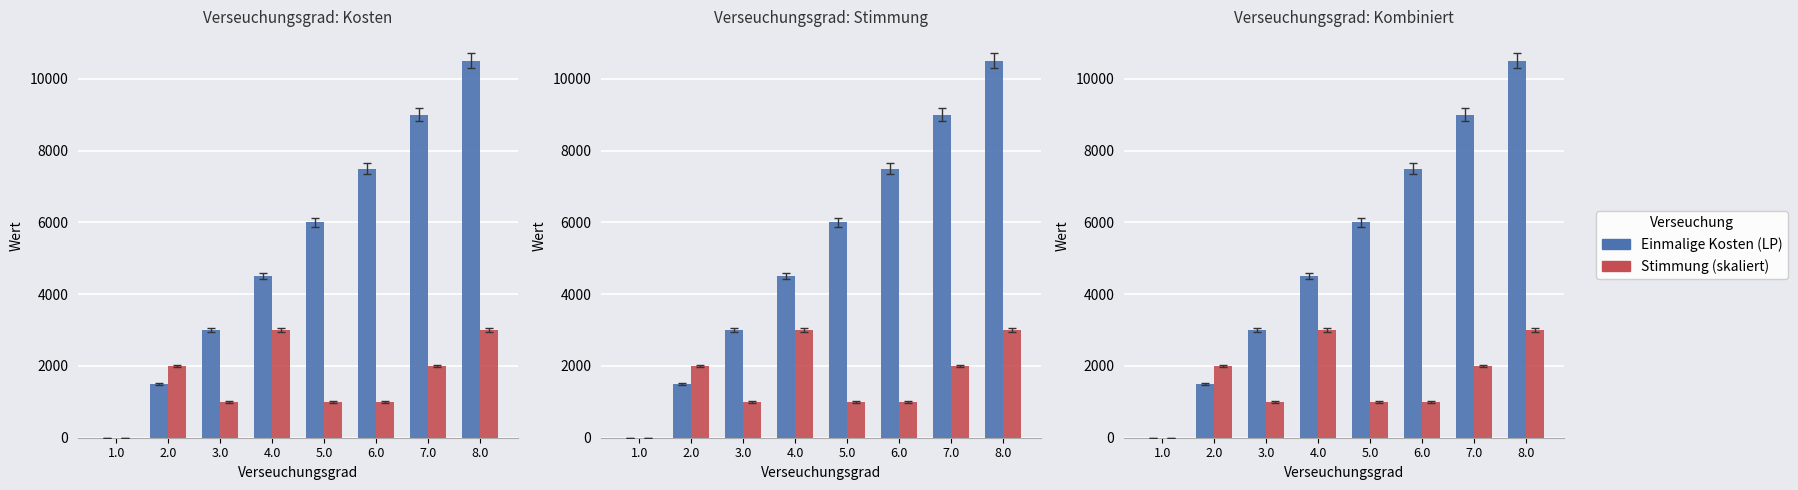

At which label does Stimmung (skaliert) first exceed 2000?

4.0